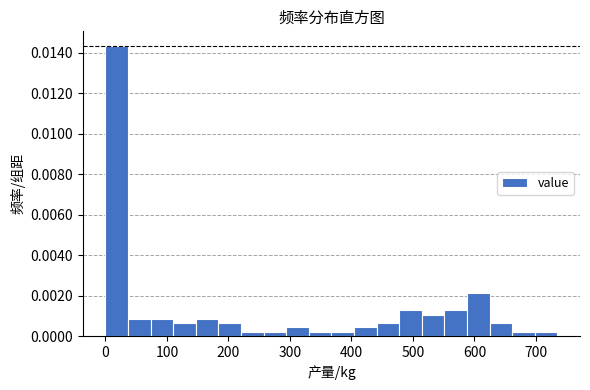

Around what value on the x-axis is the tallest bar? Give the approximate position of its centre, as read against the axis.

20